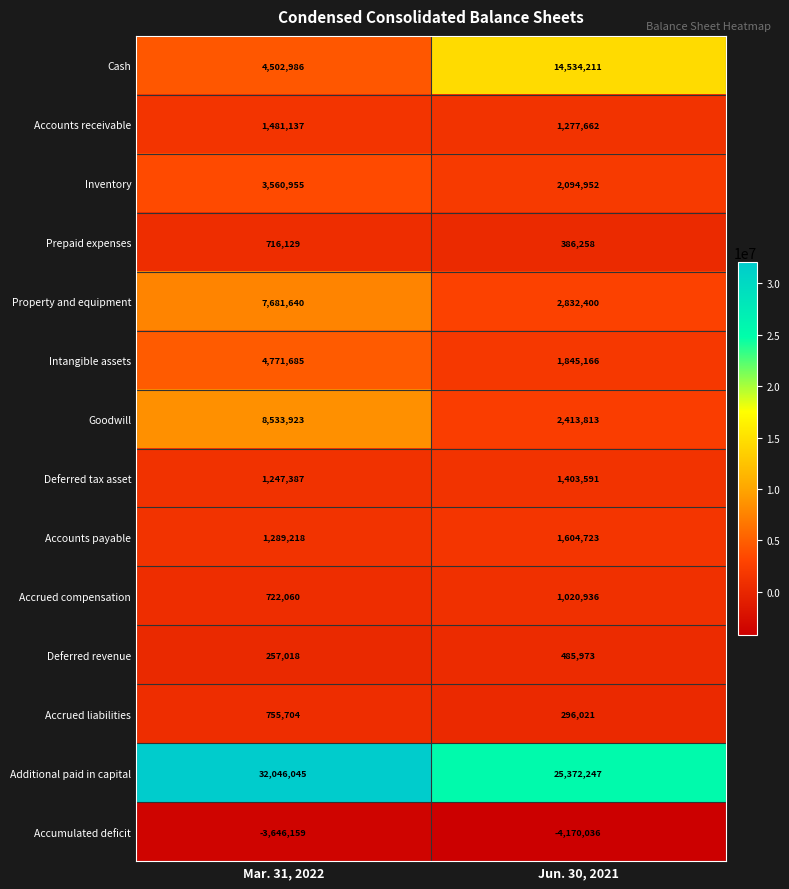

How many categories are shown in the chart?

2